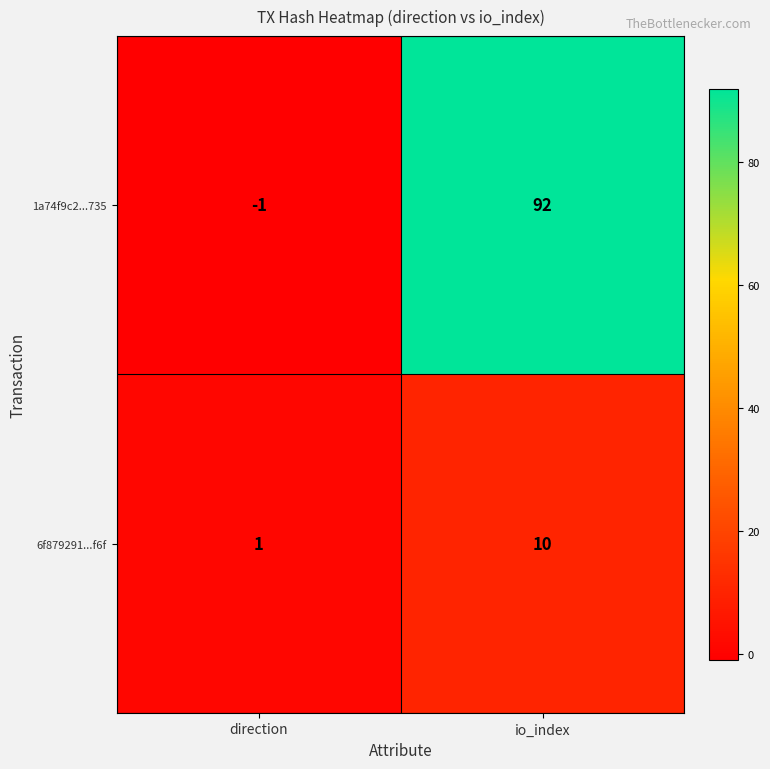

What is the sum of the 6f879291...f6f values at direction and io_index?

11